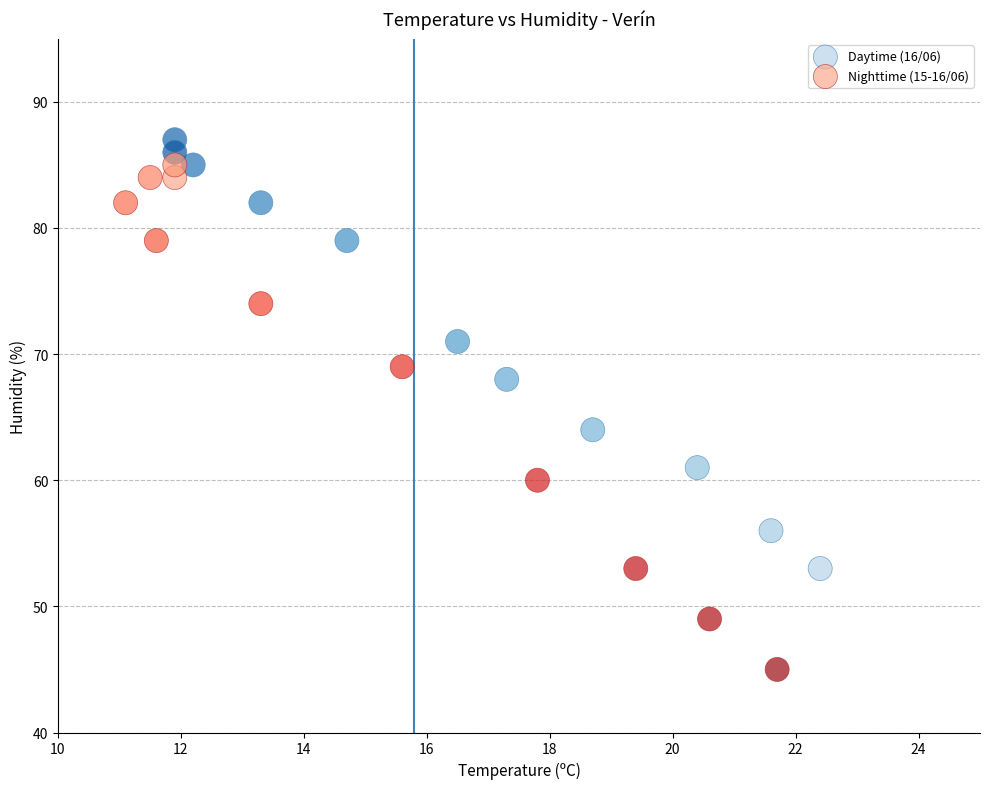

Which series has the largest Y range (max minus min)?

Nighttime (15-16/06)